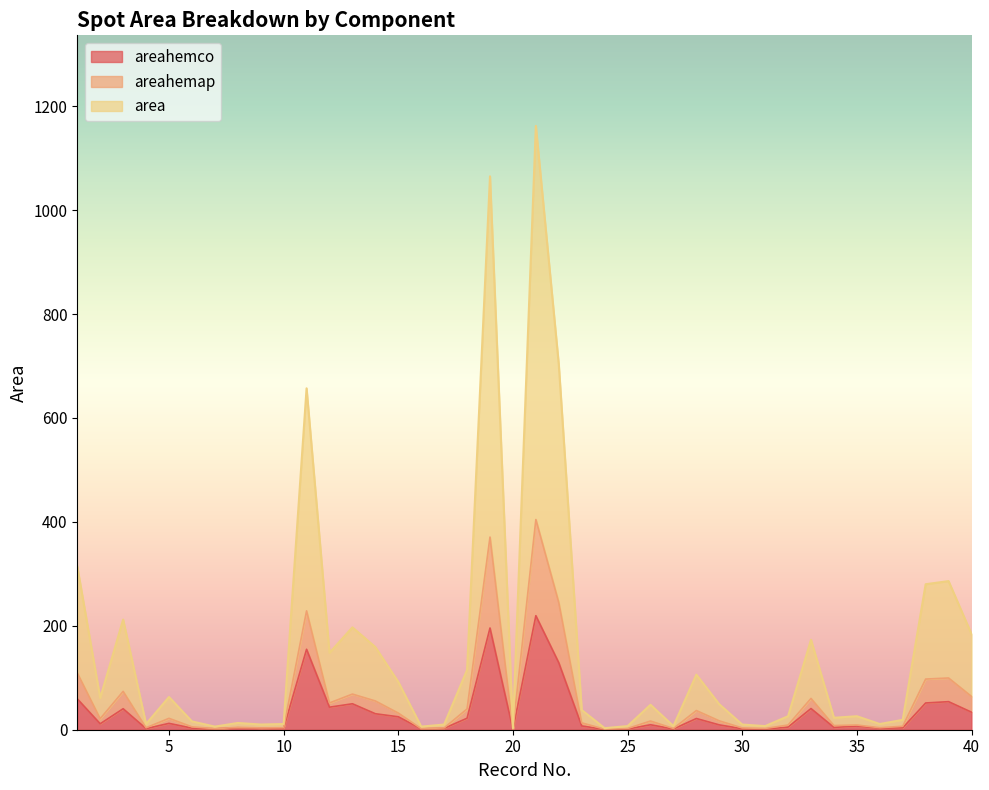

Reading left to right, list all the values displayed in this chart.

area: 1=314.0	2=61.0	3=212.0	4=11.0	5=63.0	6=16.0	7=6.0	8=13.0	9=10.0	10=11.0	11=657.0	12=148.0	13=197.0	14=159.0	15=92.0	16=6.0	17=10.0	18=115.0	19=1065.0	20=3.0	21=1162.0	22=703.0	23=38.0	24=3.0	25=7.0	26=48.0	27=7.0	28=106.0	29=49.0	30=10.0	31=7.0	32=26.0	33=173.0	34=23.0	35=26.0	36=11.0	37=19.0	38=280.0	39=286.0	40=184.0
areahemap: 1=109.3	2=21.2	3=73.8	4=3.8	5=21.9	6=5.6	7=2.1	8=4.5	9=3.5	10=3.8	11=228.7	12=51.5	13=68.6	14=55.3	15=32.0	16=2.1	17=3.5	18=40.0	19=370.7	20=1.0	21=404.5	22=244.7	23=13.2	24=1.0	25=2.4	26=16.7	27=2.4	28=36.9	29=17.1	30=3.5	31=2.4	32=9.1	33=60.2	34=8.0	35=9.1	36=3.8	37=6.6	38=97.5	39=99.6	40=64.0
areahemco: 1=59.4	2=11.4	3=40.4	4=2.1	5=12.2	6=3.1	7=1.7	8=3.8	9=3.0	10=2.7	11=154.8	12=43.4	13=49.9	14=30.8	15=24.9	16=1.7	17=2.7	18=22.1	19=195.8	20=0.6	21=219.4	22=128.9	23=7.3	24=0.6	25=1.4	26=9.5	27=1.4	28=21.6	29=9.3	30=1.9	31=1.3	32=5.0	33=40.8	34=4.4	35=7.0	36=2.8	37=3.7	38=51.5	39=54.0	40=33.7